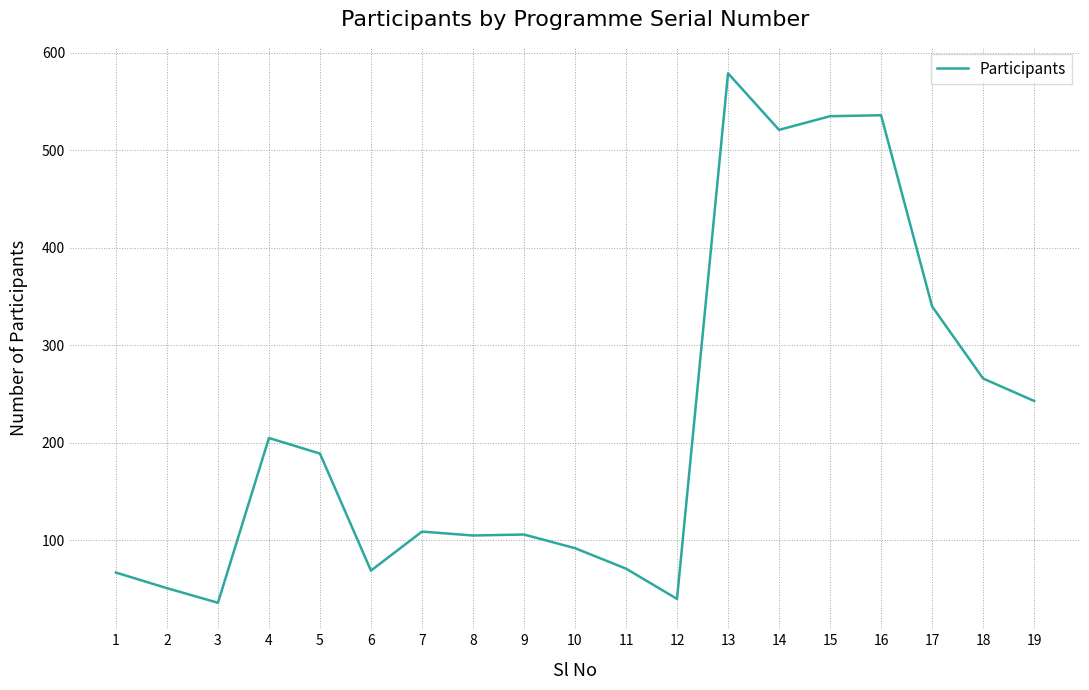

What is the change in value from 3 to 8?

+69